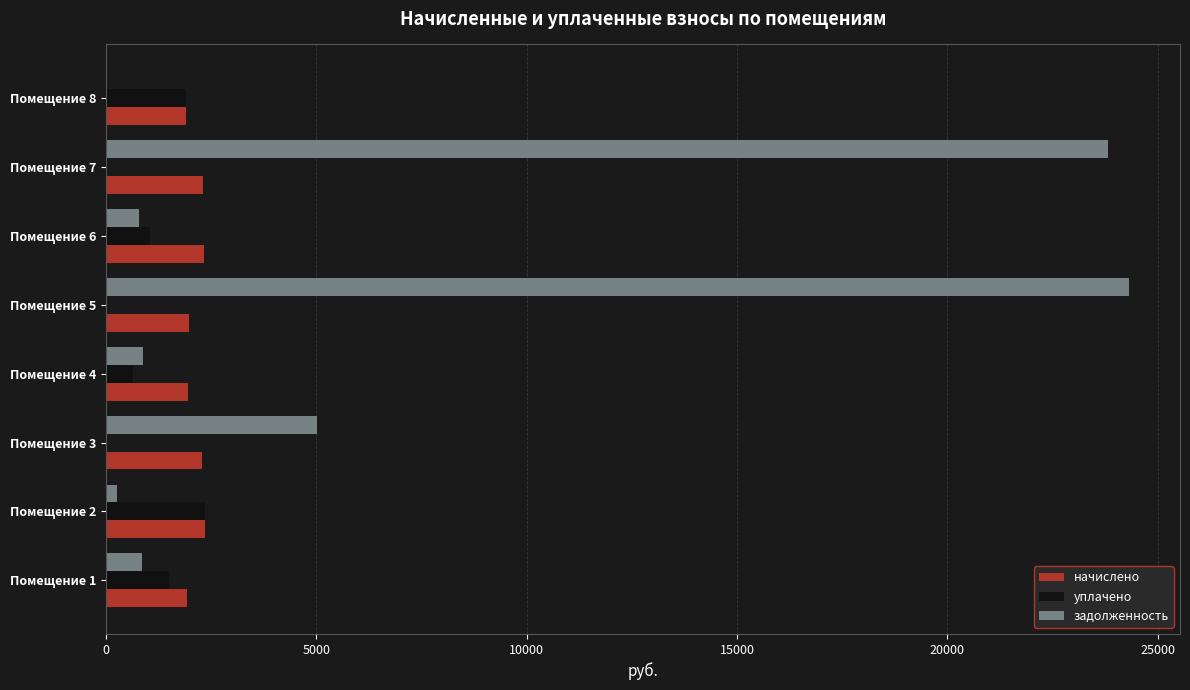

The value of начислено at Помещение 8 is 1897.8. True or false?

True